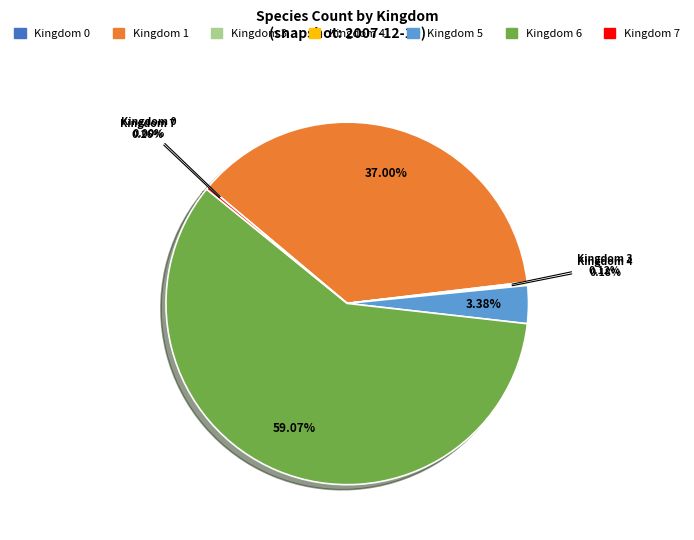

Is there any slice that represents more than half of the pie?

Yes